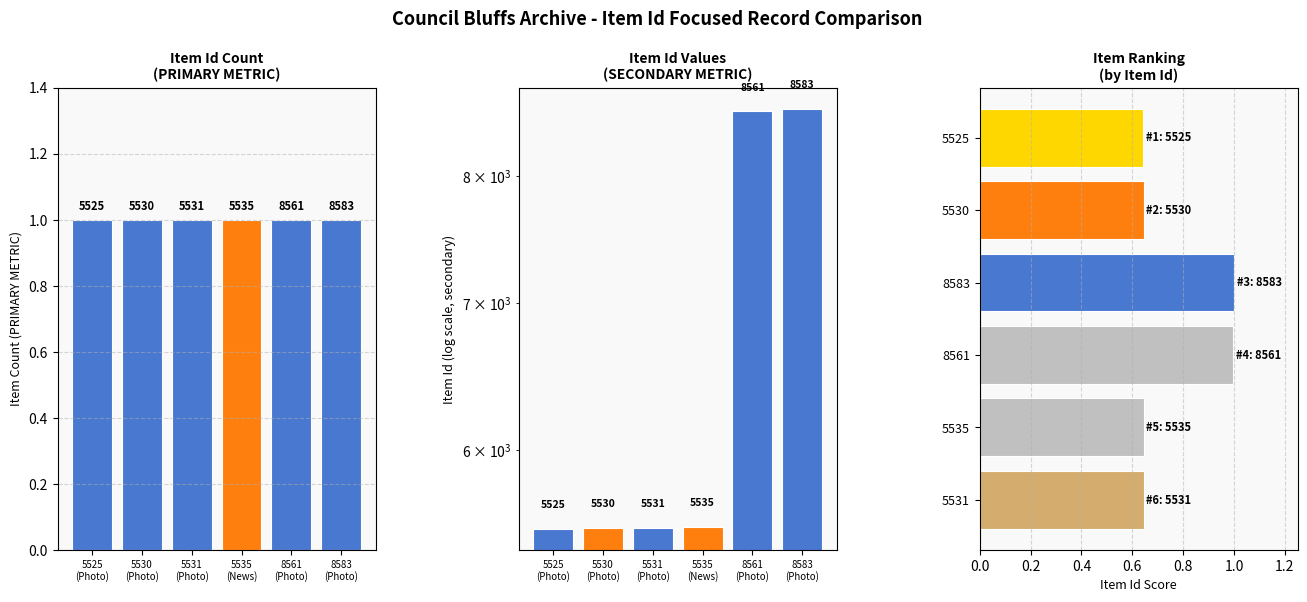

Which series has the largest range (max minus min)?

Item Id Value